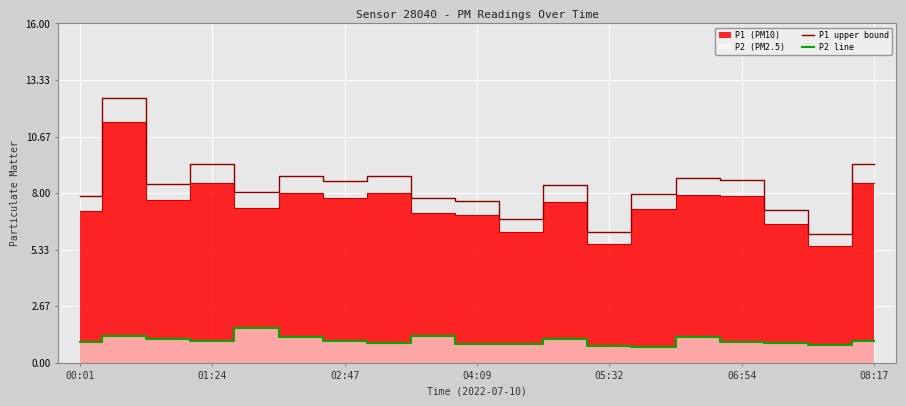

What is the approximate value of P1 upper bound at 06:54?

8.6